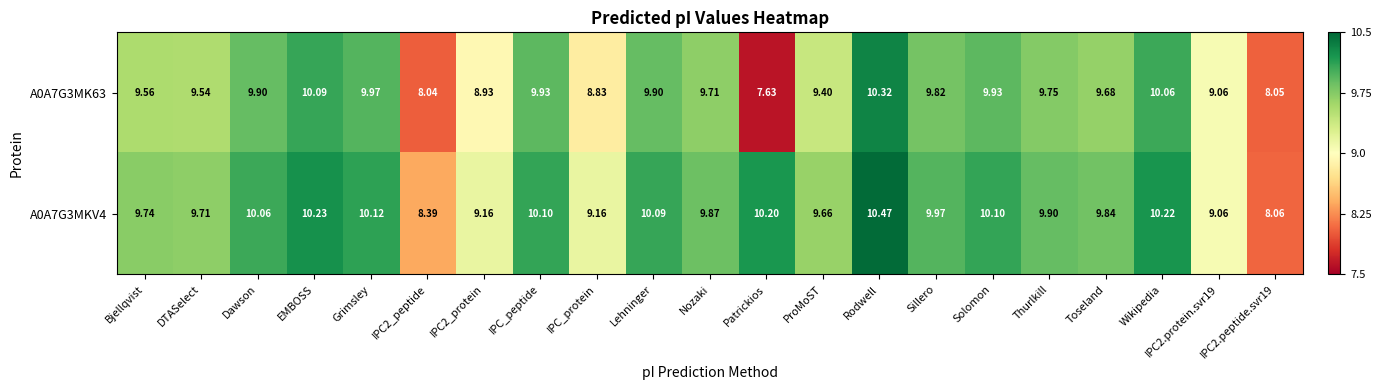

At which label does A0A7G3MKV4 first exceed 9?

Bjellqvist